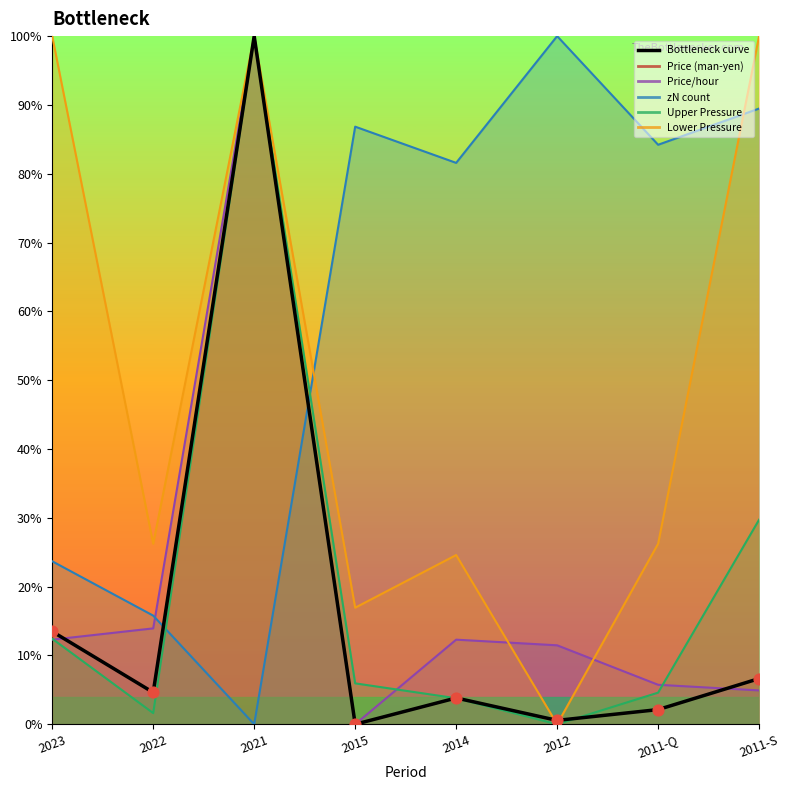

At which category is the sum across all series the highest?

2021